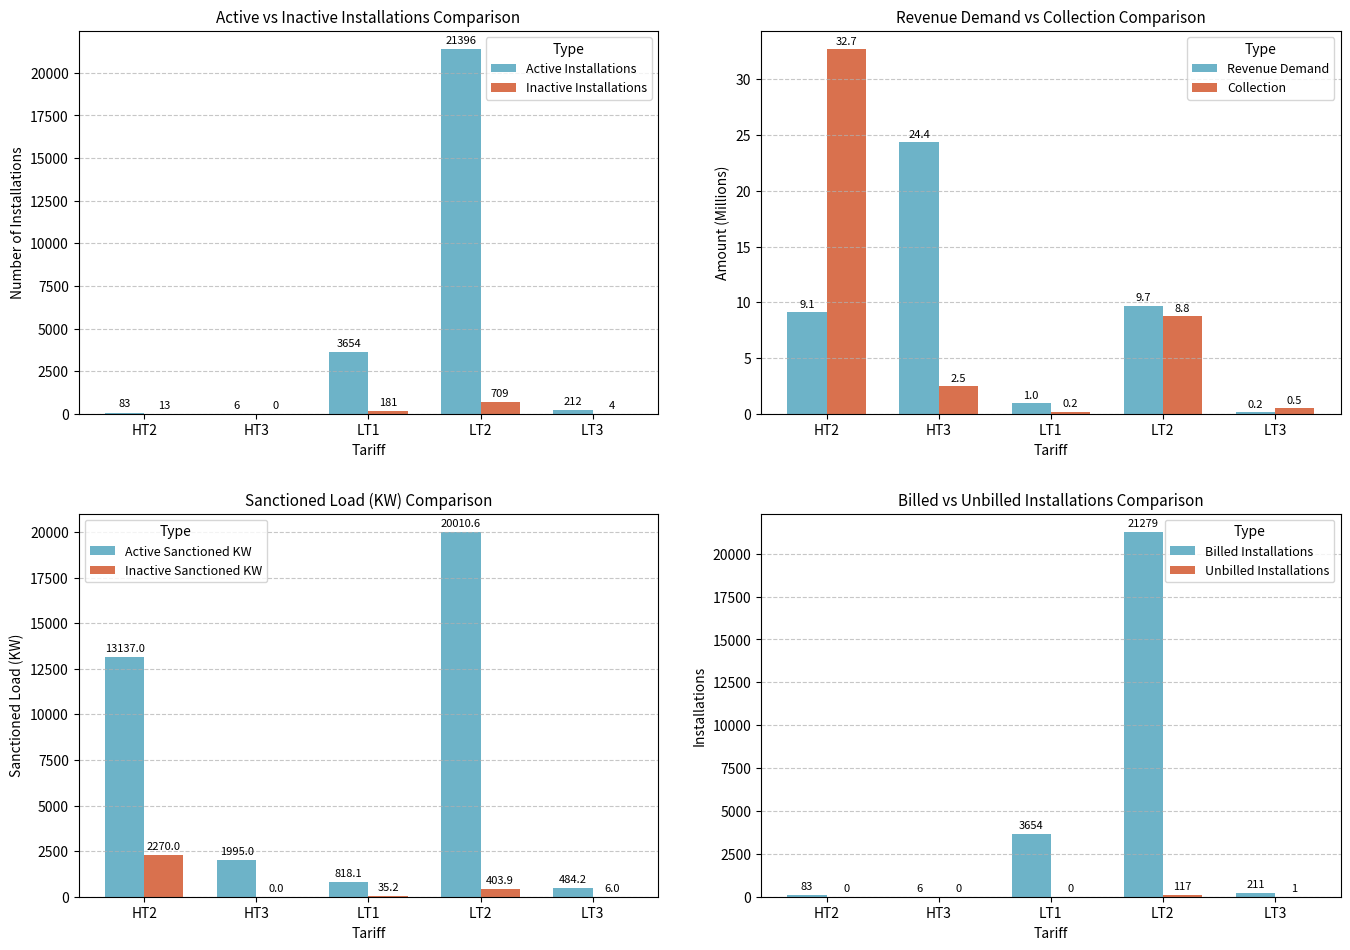

Between LT3 and HT2, which is larger?

LT3